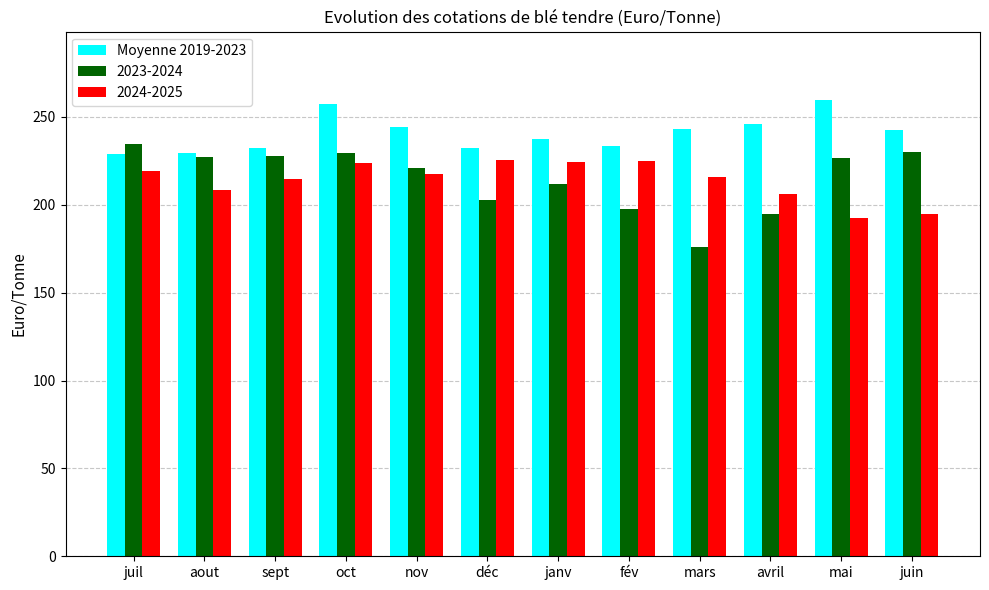

Does the chart contain any negative values?

No